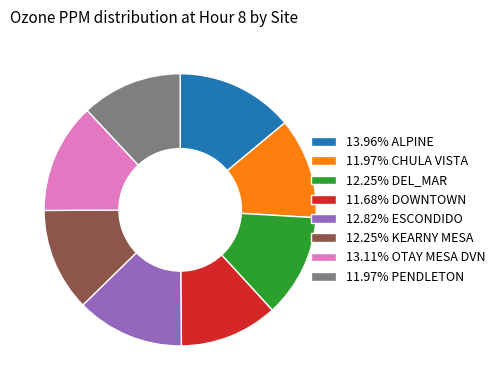

Does 12.25% KEARNY MESA represent more than half of the total?

No